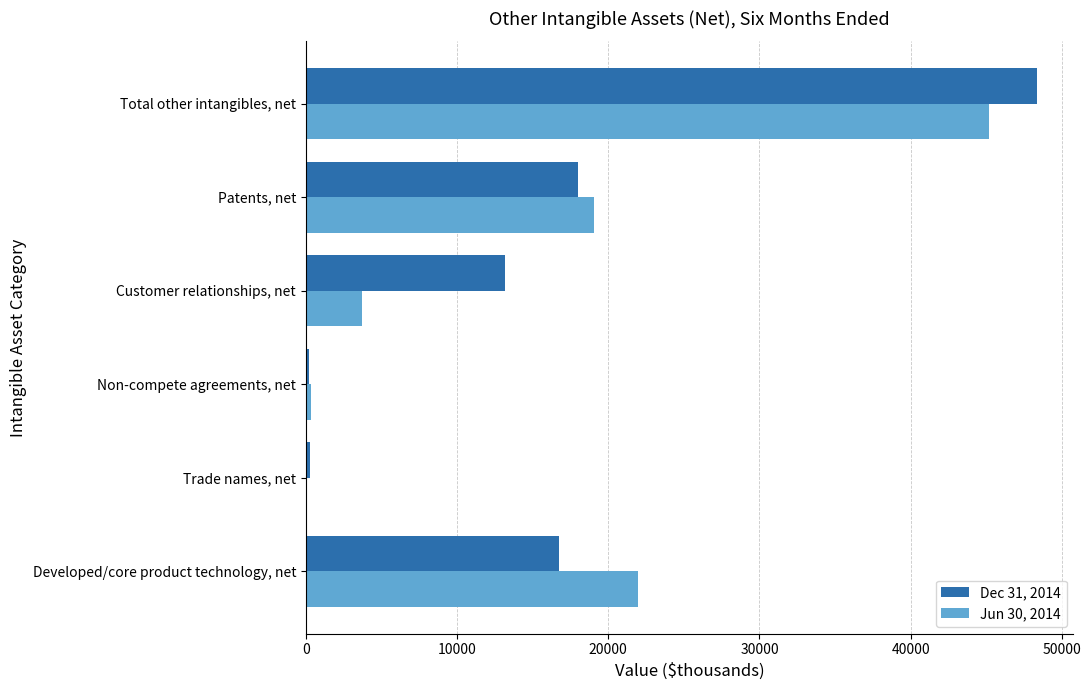

Is it true that Jun 30, 2014 equals 79134 at Total other intangibles, net?

False